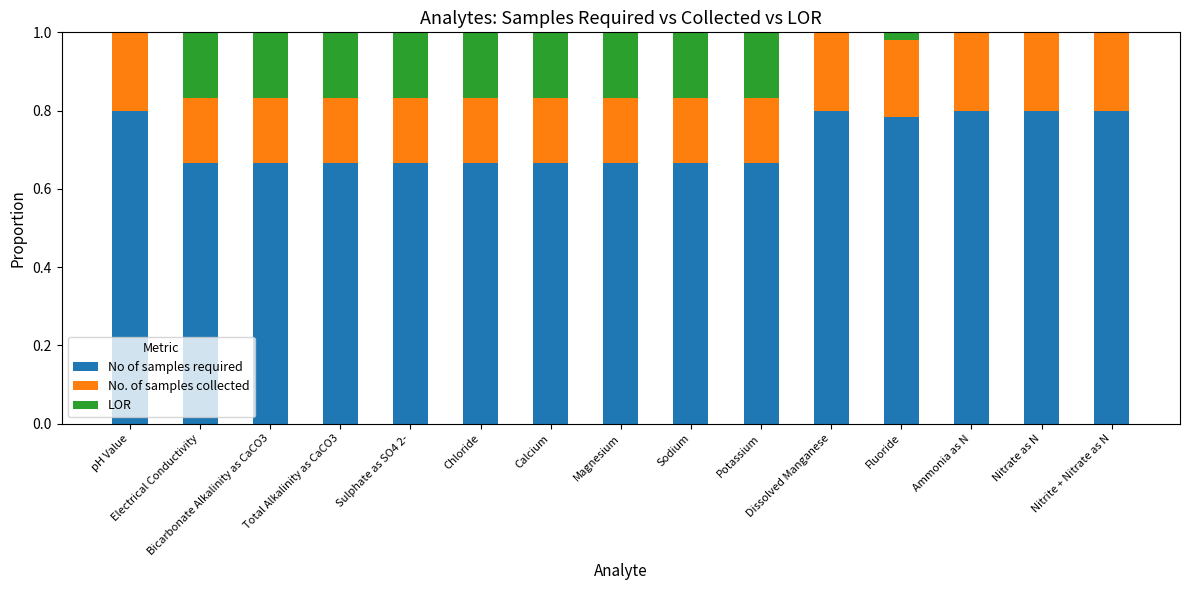

Does the chart contain stacked bars?

Yes